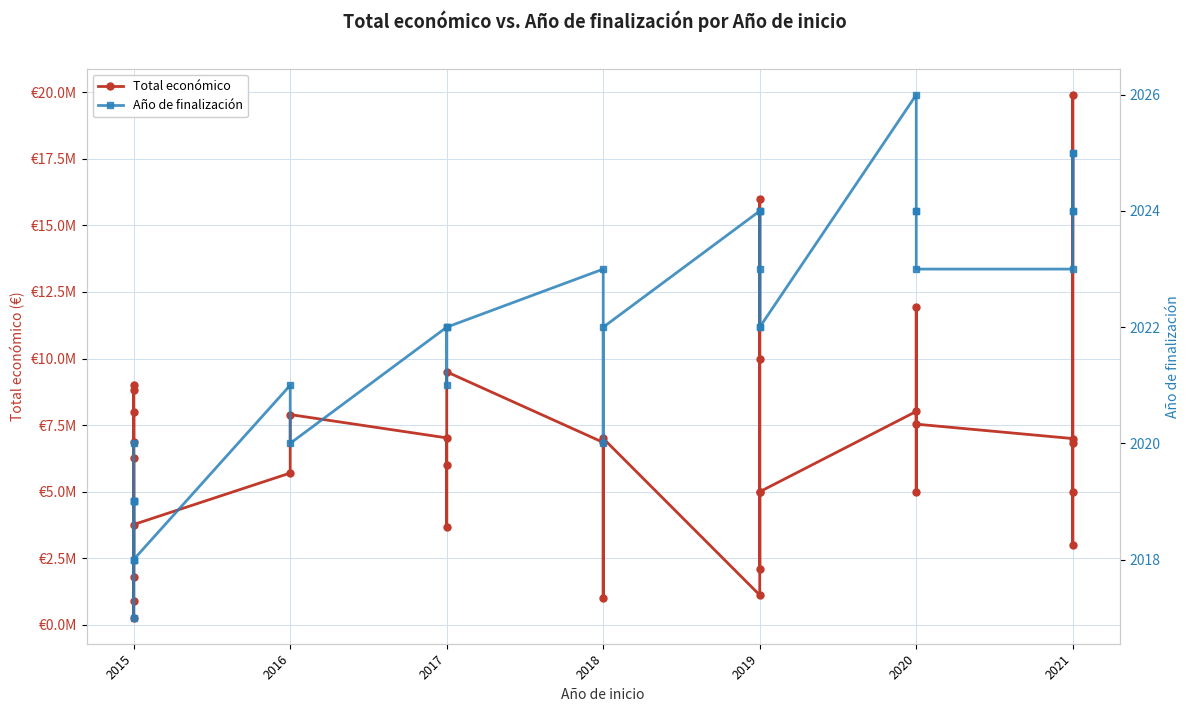

How many categories are shown in the chart?

33